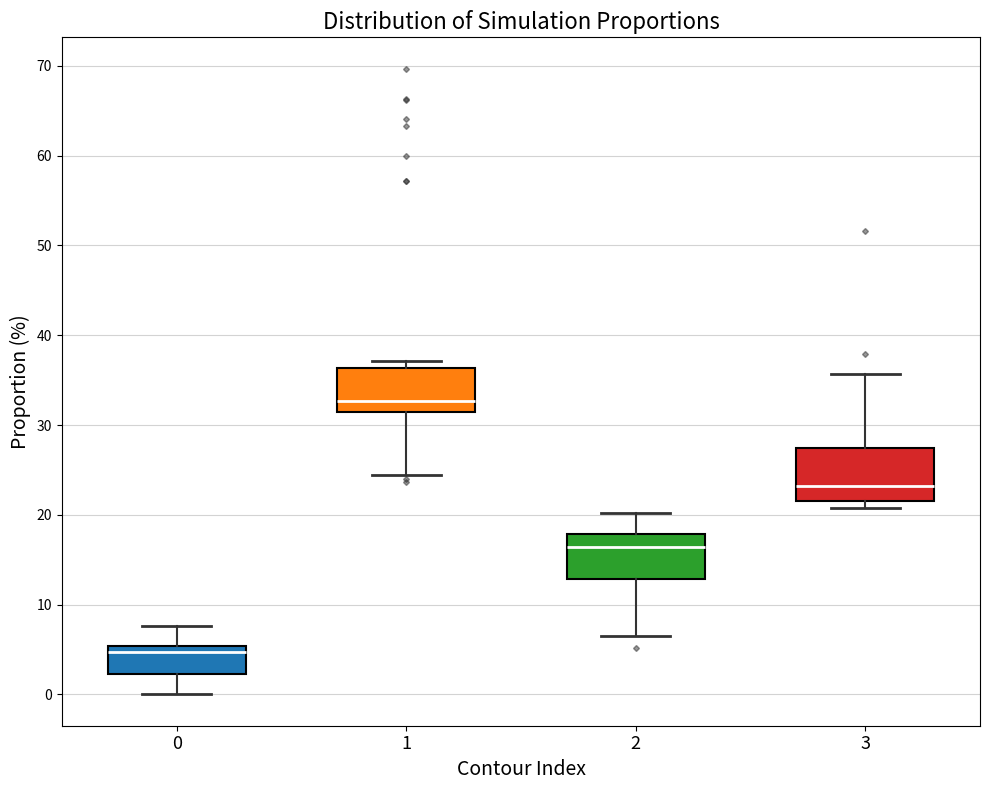

Where does the median line of the box at x = 1 sit on the y-axis? The values are not printed on the chart, so give them approximately, as read against the axis.

33